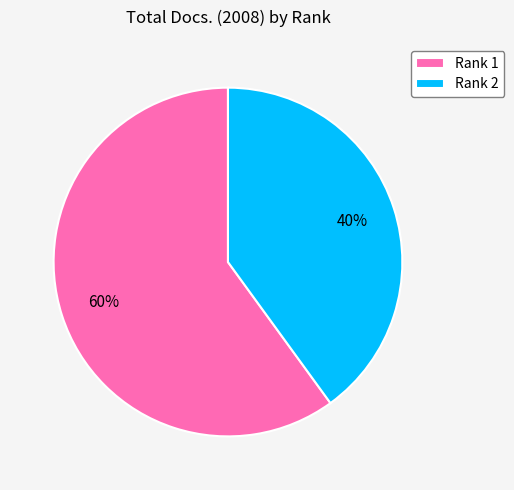

What percentage is the Rank 1 slice, to the nearest percent?

60%